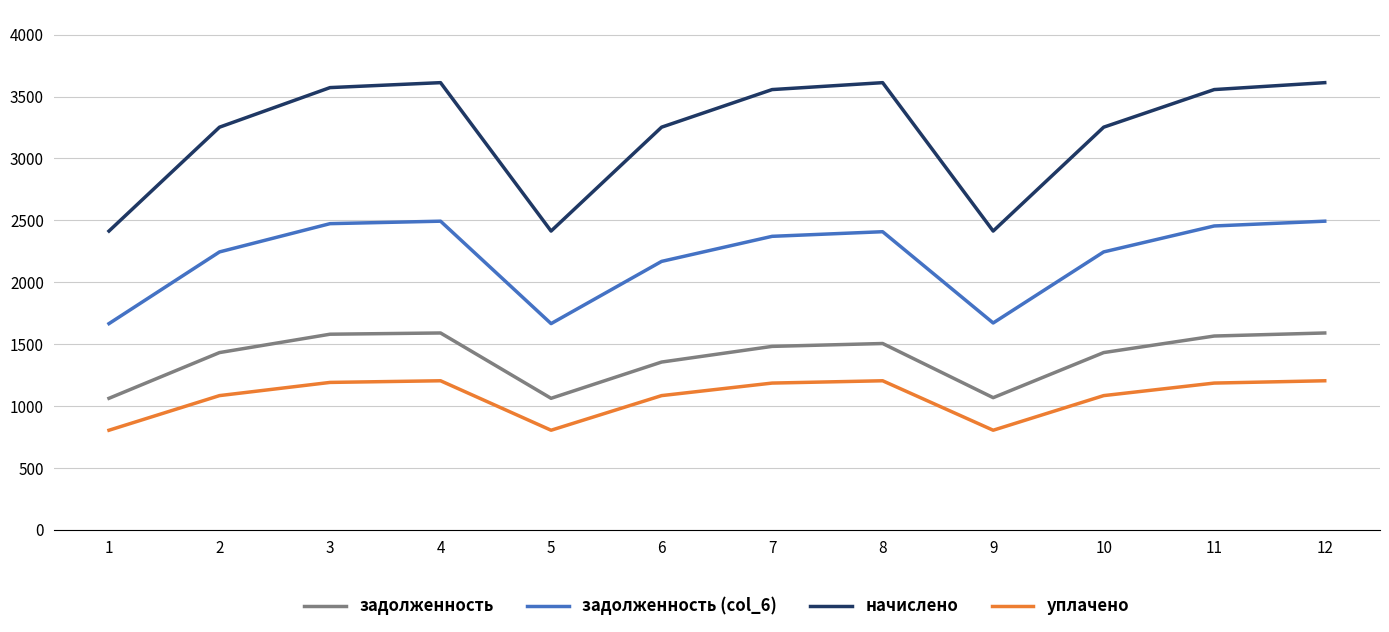

What is the spread (max minus min) of values at 12?

2408.2